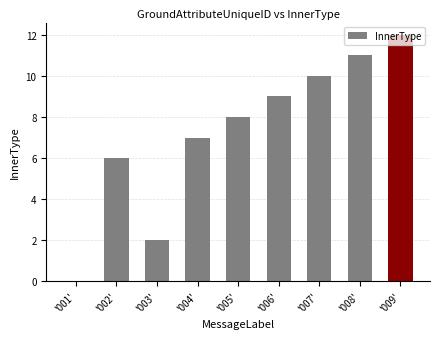

True or false: the data shows 2 at '006'.

False